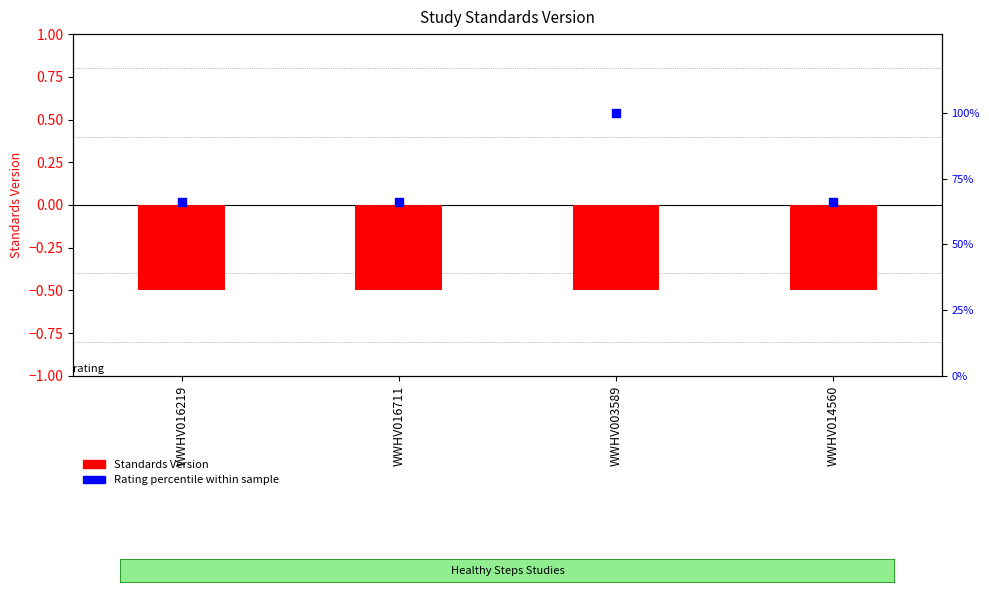

Which series has the largest total across all categories?

Rating percentile within sample